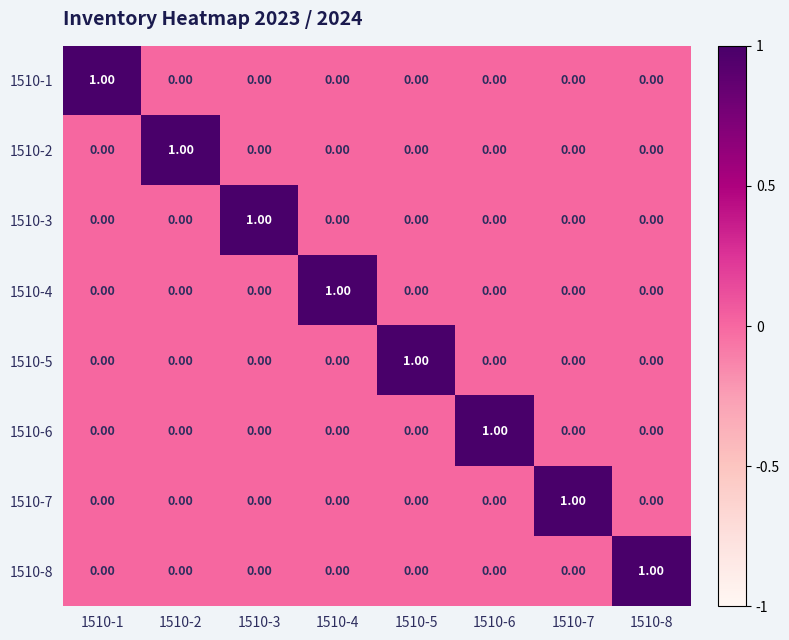

At how many categories does at least one series exceed 0?

8